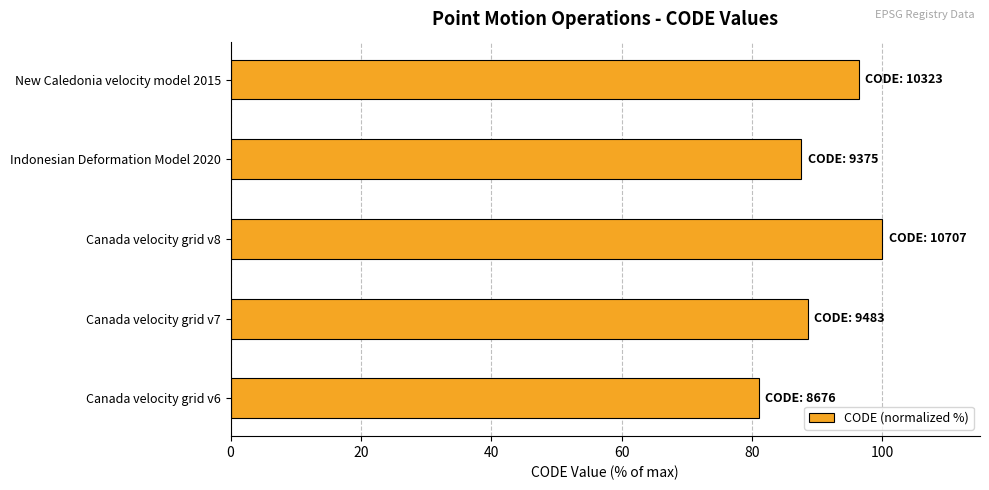

Reading top to bottom, what are all the values shown in this chart?

96.4	87.6	100.0	88.6	81.0